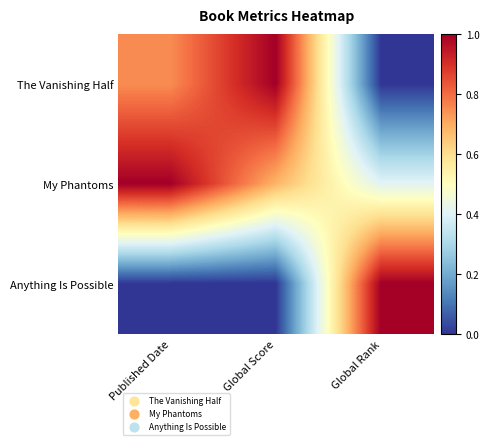

Reading right to left, what are all the values shown in this chart?

The Vanishing Half: Global Rank=0.0	Global Score=1.0	Published Date=0.8
My Phantoms: Global Rank=0.4	Global Score=0.7	Published Date=1.0
Anything Is Possible: Global Rank=1.0	Global Score=0.0	Published Date=0.0